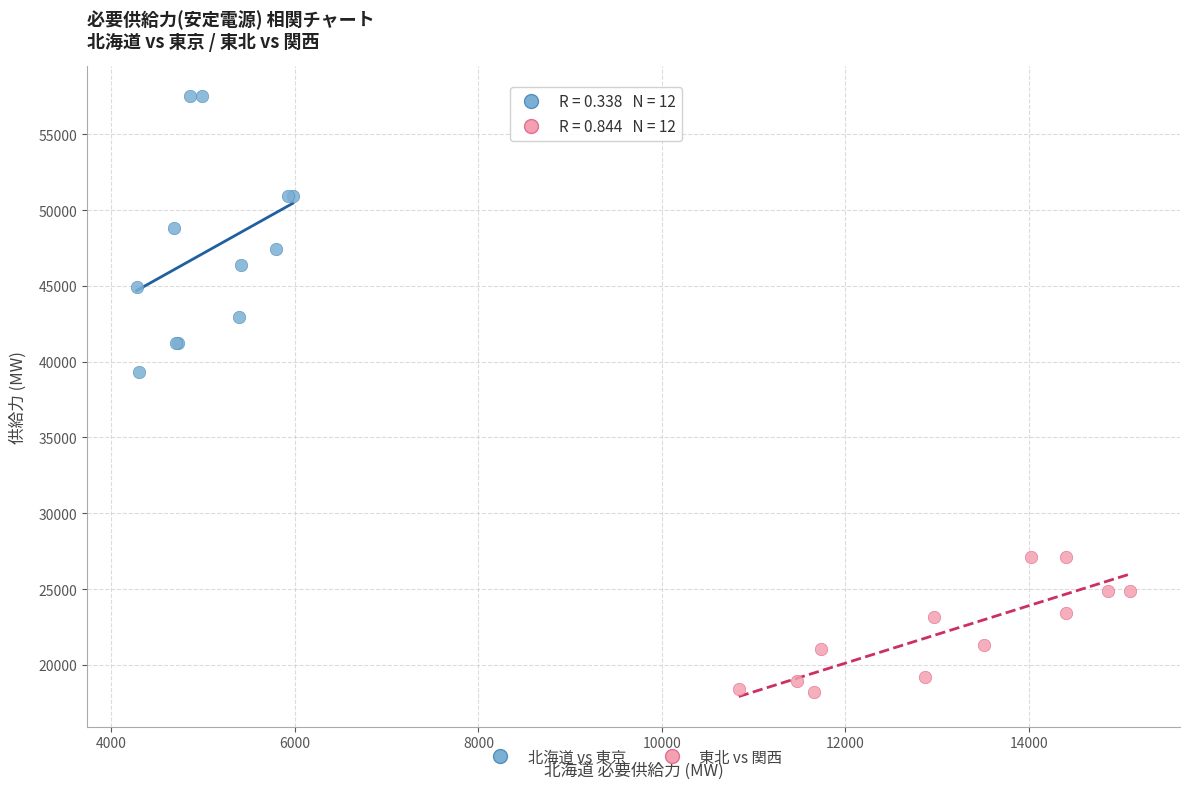

Which series reaches the maximum Y coordinate?

北海道 vs 東京